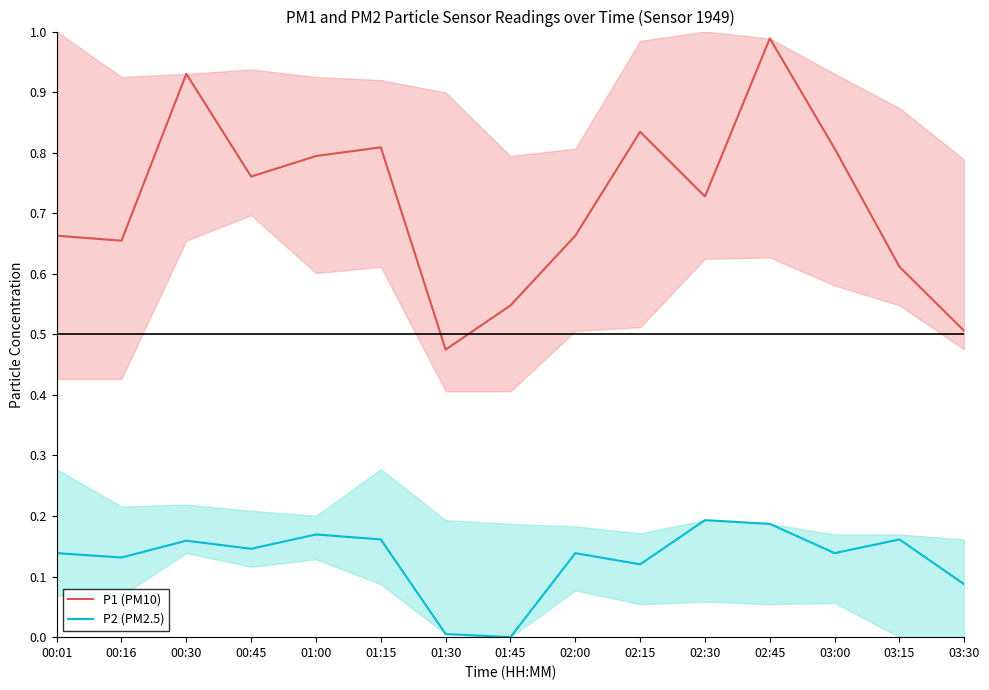

What is the difference between the maximum and minimum values in the P2 (PM2.5) series?

0.2